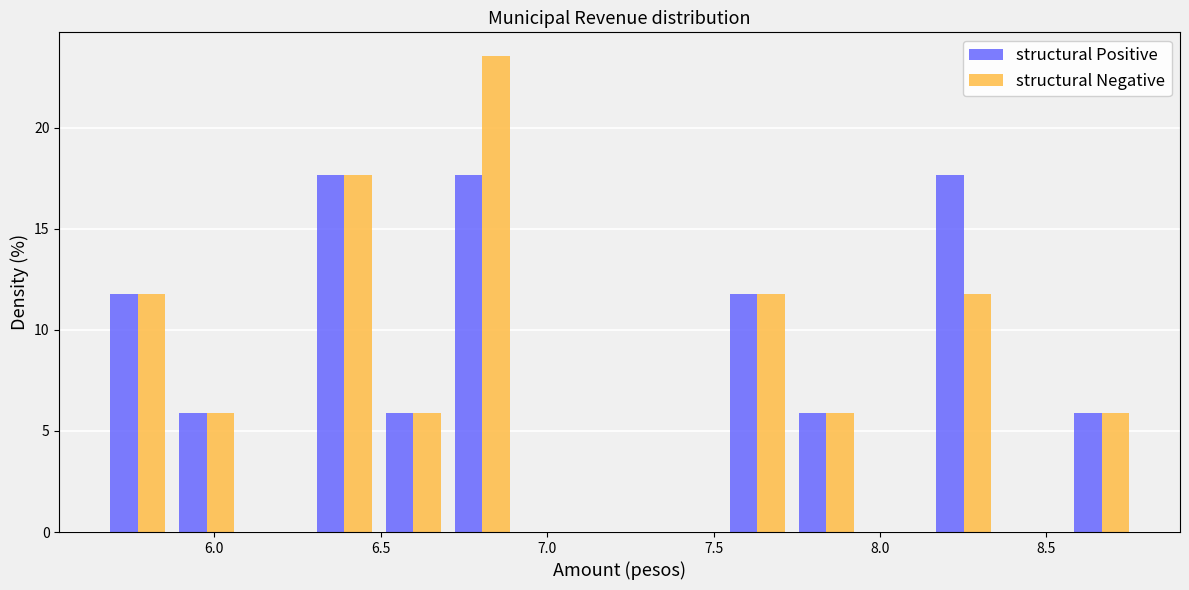

Reading left to right, transcribe this chart: for each range on the x-axis, give the height of each series' bar. Neither the bar edges nor the heights are printed on the chart, so give them approximately, as read against the axes.

5.65 to 5.85: structural Positive=12.0	structural Negative=12.0
5.85 to 6.10: structural Positive=6.0	structural Negative=6.0
6.10 to 6.30: structural Positive=0	structural Negative=0
6.30 to 6.50: structural Positive=17.5	structural Negative=17.5
6.50 to 6.70: structural Positive=6.0	structural Negative=6.0
6.70 to 6.90: structural Positive=17.5	structural Negative=23.5
6.90 to 7.10: structural Positive=0	structural Negative=0
7.10 to 7.30: structural Positive=0	structural Negative=0
7.30 to 7.55: structural Positive=0	structural Negative=0
7.55 to 7.75: structural Positive=12.0	structural Negative=12.0
7.75 to 7.95: structural Positive=6.0	structural Negative=6.0
7.95 to 8.15: structural Positive=0	structural Negative=0
8.15 to 8.35: structural Positive=17.5	structural Negative=12.0
8.35 to 8.55: structural Positive=0	structural Negative=0
8.55 to 8.75: structural Positive=6.0	structural Negative=6.0